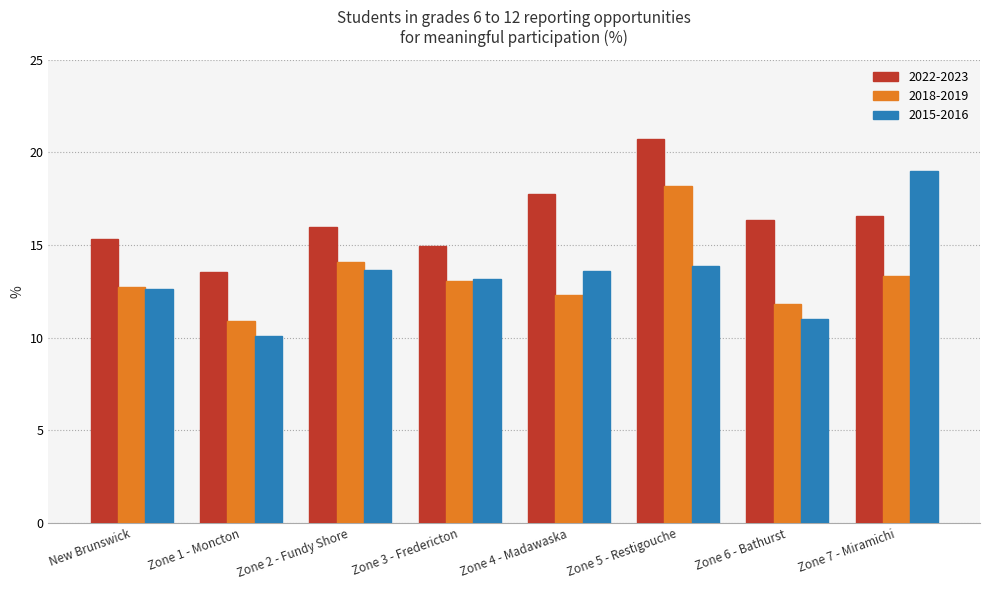

What value does the 2018-2019 series have at Zone 3 - Fredericton?

13.0